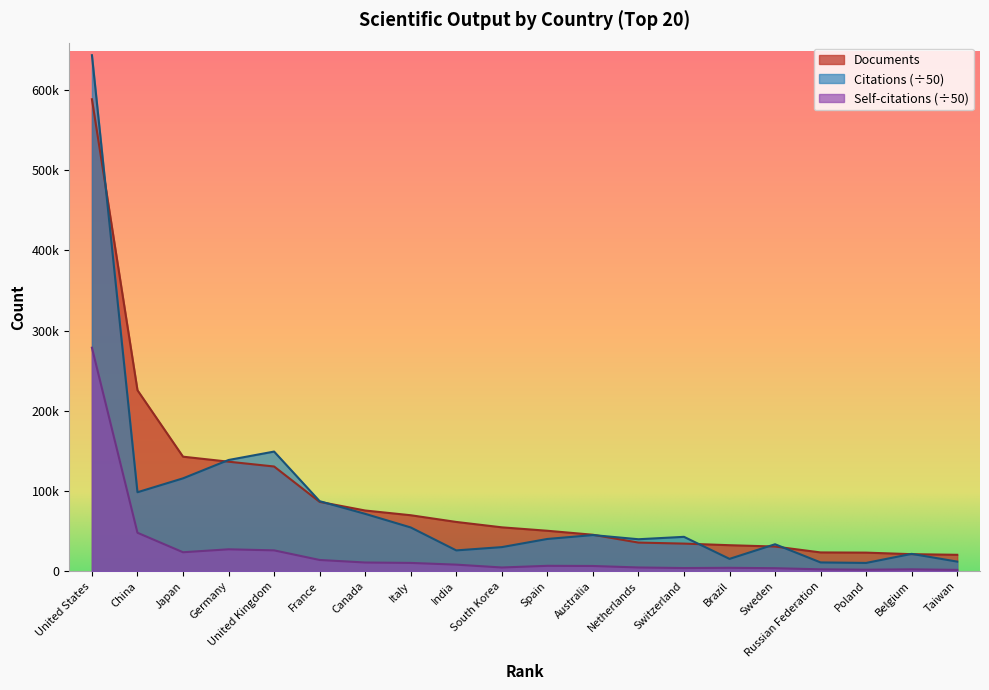

Does the chart display data point markers on the line(s)?

No